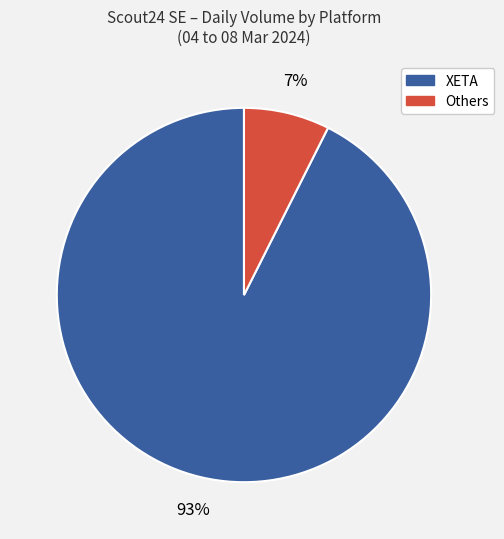

Count the number of slices in the pie.

2